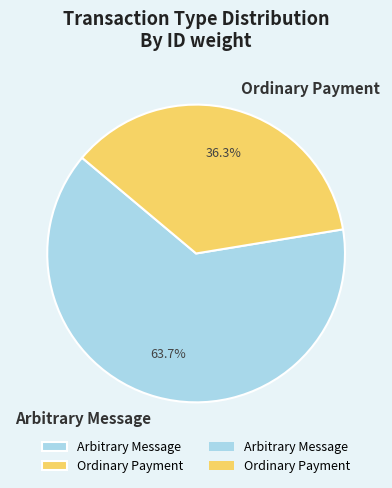

Is it true that Arbitrary Message is 74% of the pie?

False